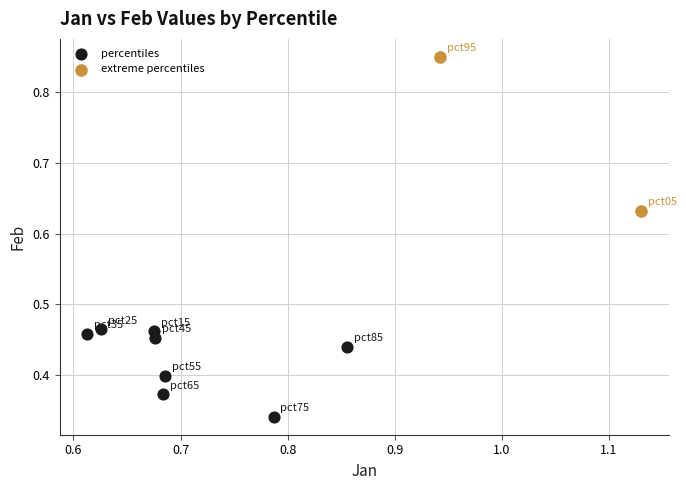

Which series has the largest Y range (max minus min)?

extreme percentiles